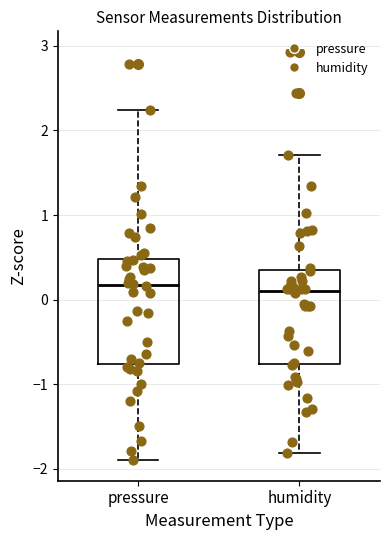

Where does the lower whisker of the box for humidity end on the y-axis? The values are not printed on the chart, so give them approximately, as read against the axis.

-1.8